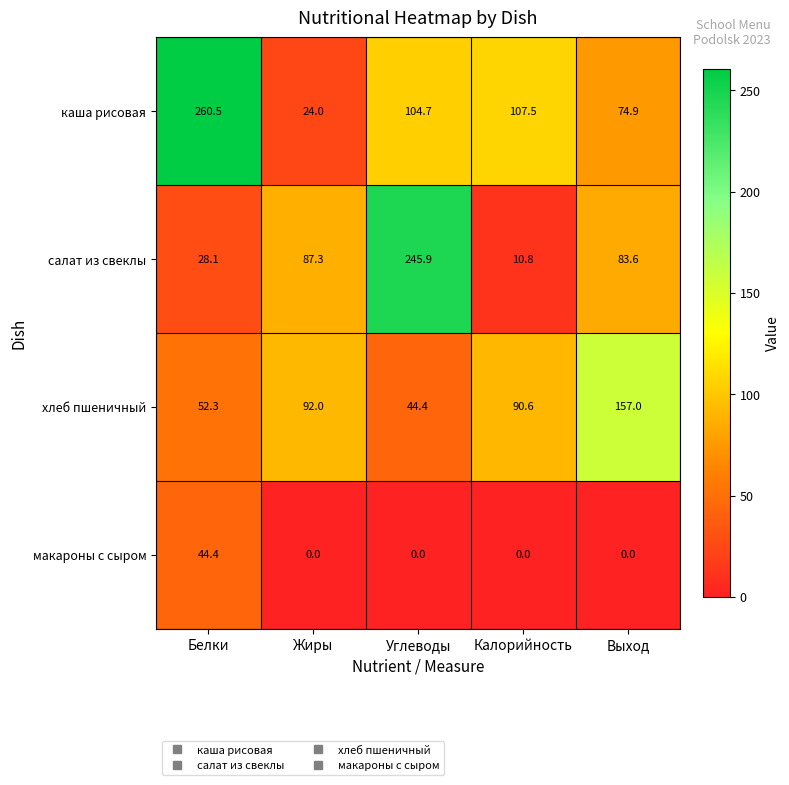

Which series has the largest range (max minus min)?

каша рисовая